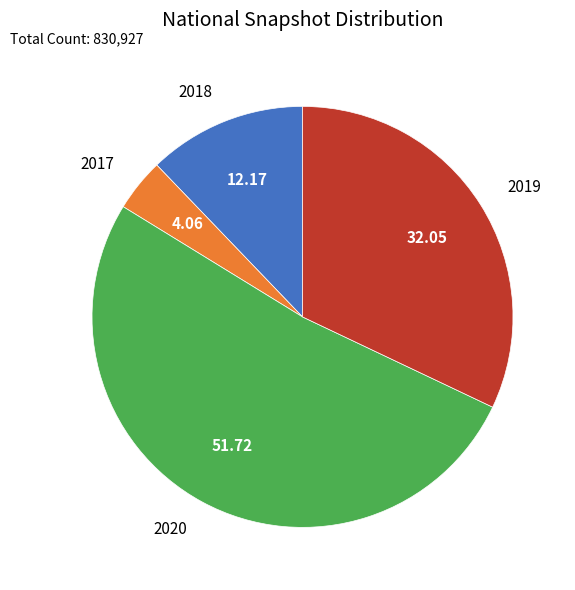

What is the majority slice?

2020